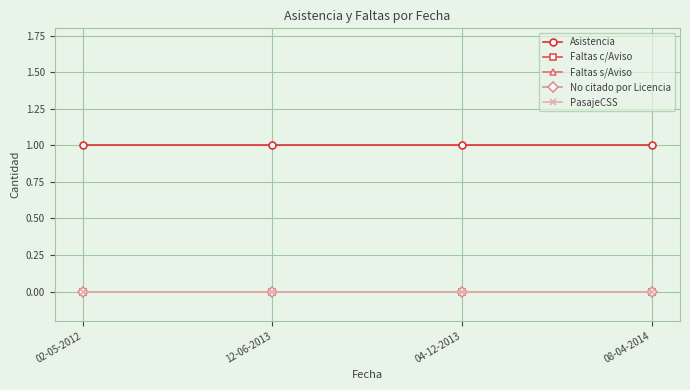

At which category does the chart reach its minimum across all series?

02-05-2012